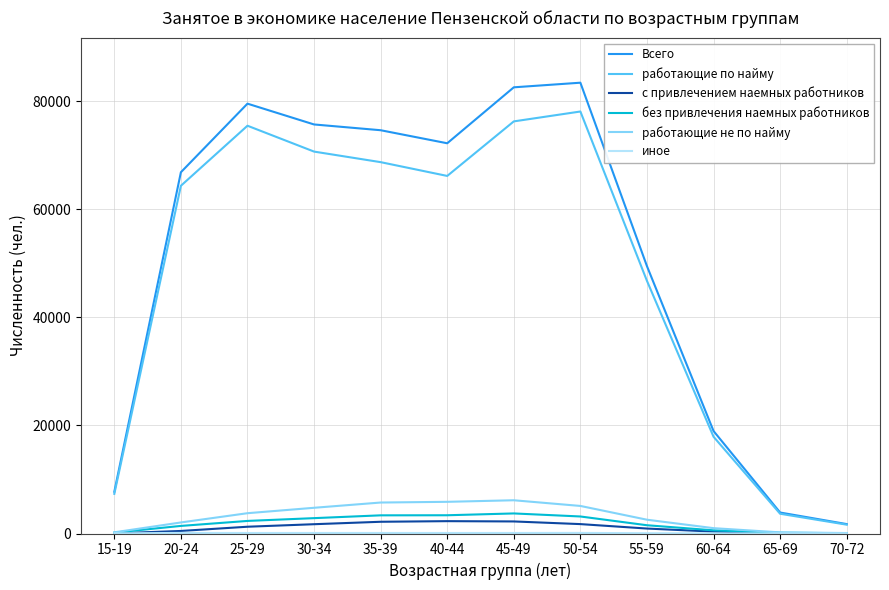

What is the greatest value displayed?

83467